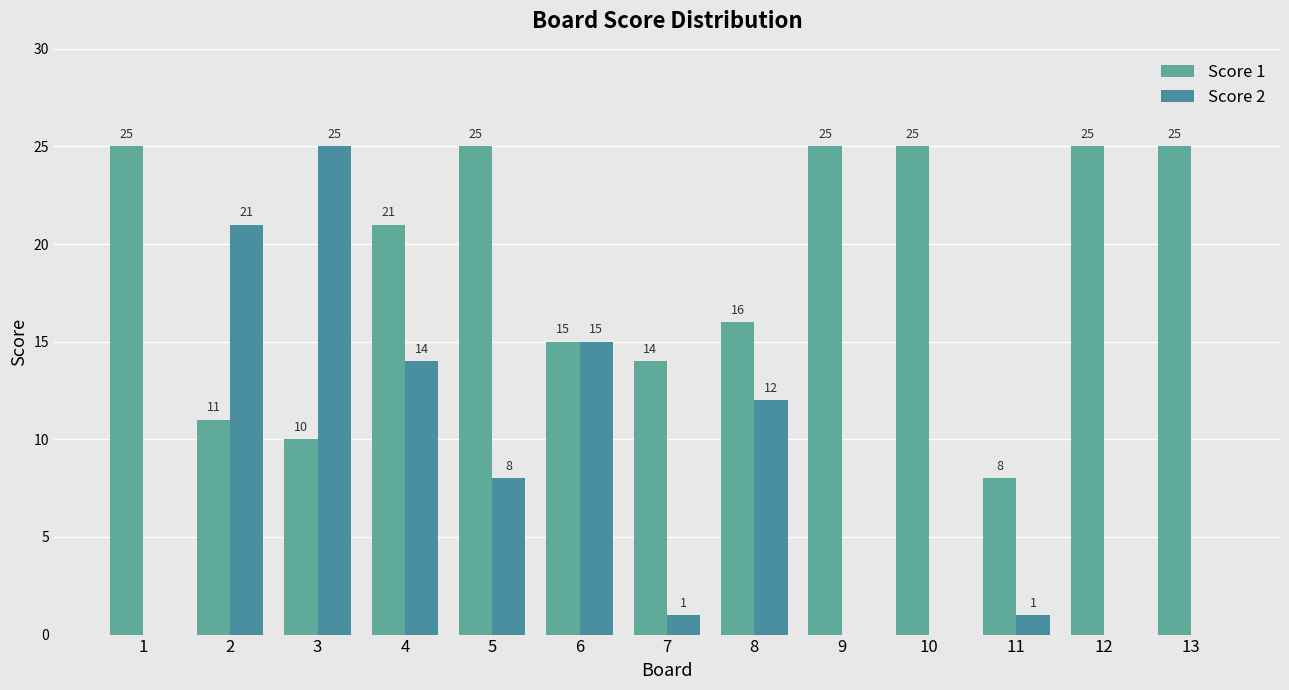

How many groups of bars are there?

13